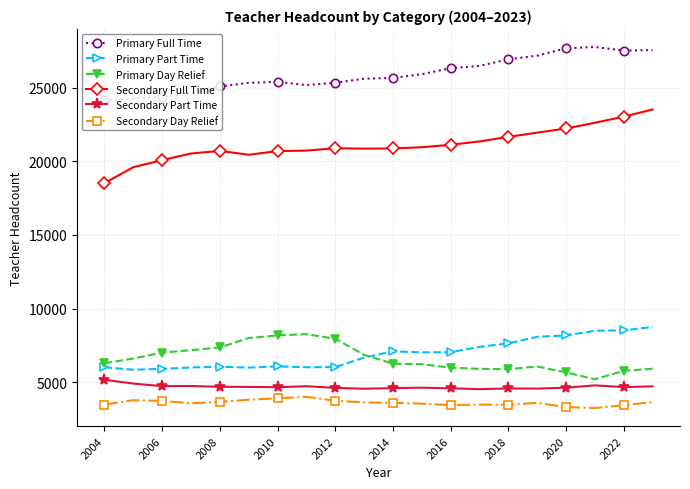

Does the chart display data point markers on the line(s)?

Yes